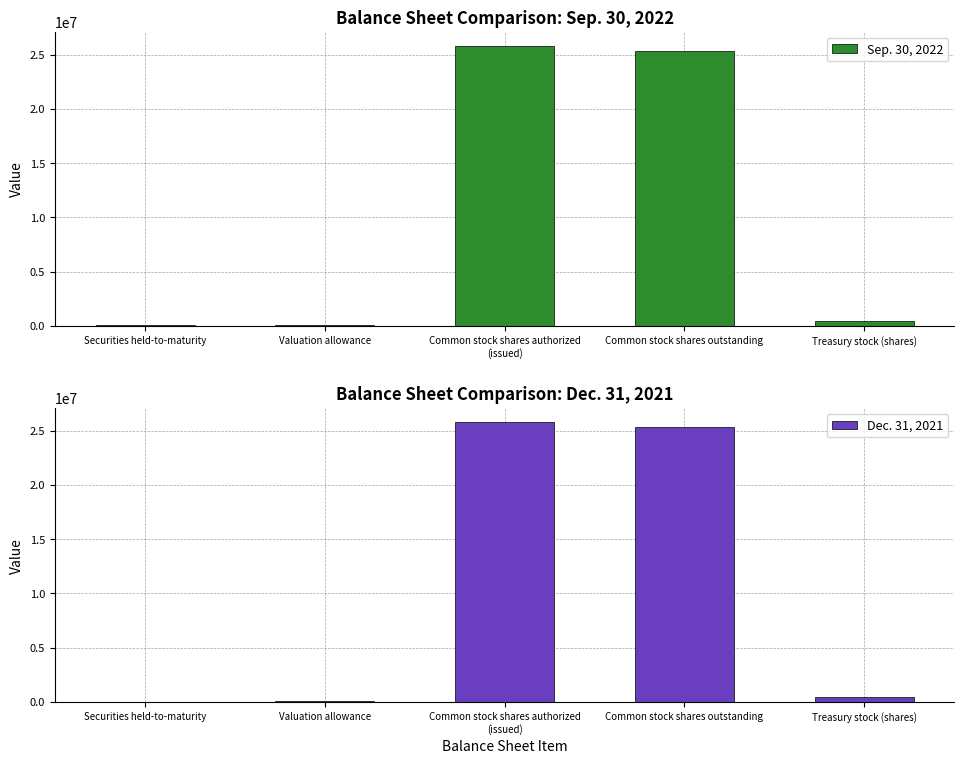

What value does the Sep. 30, 2022 series have at Valuation allowance, to the nearest 100?

67200